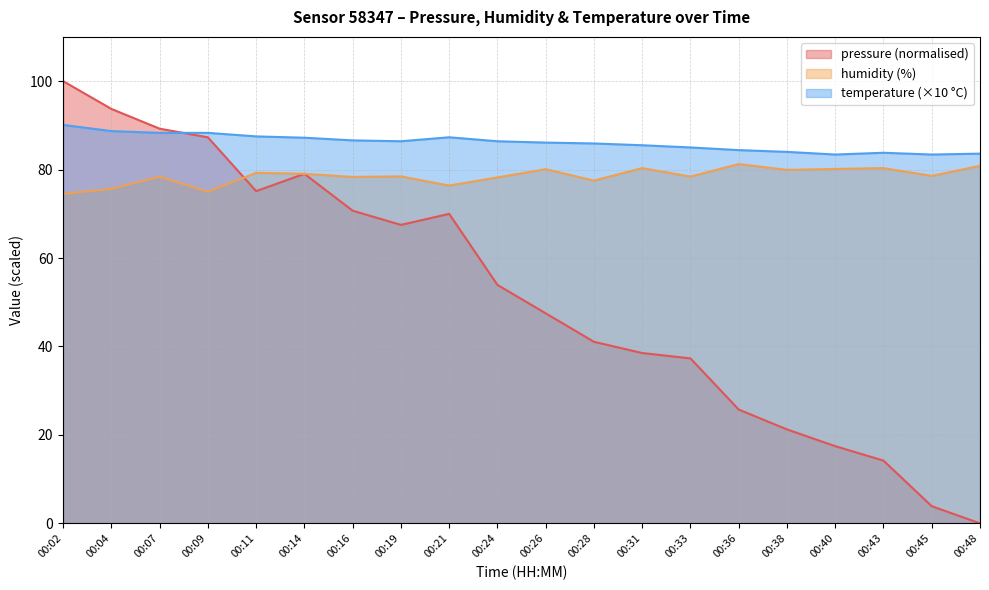

Which series has the widest spread of values?

pressure (normalised)